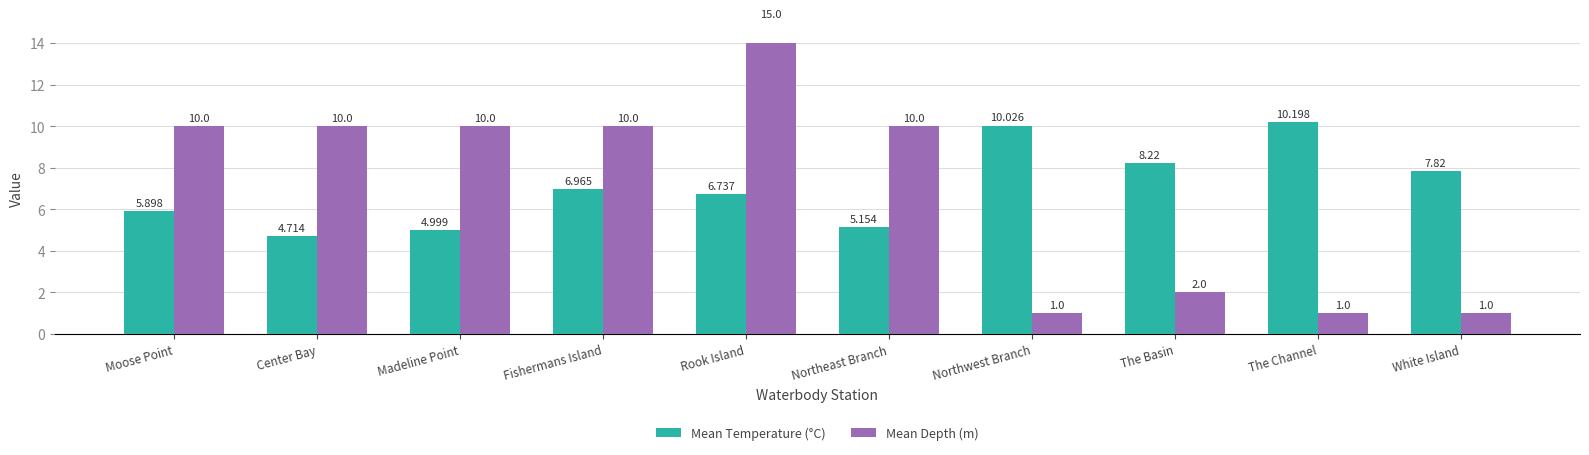

What is the maximum value shown in the chart?

15.0